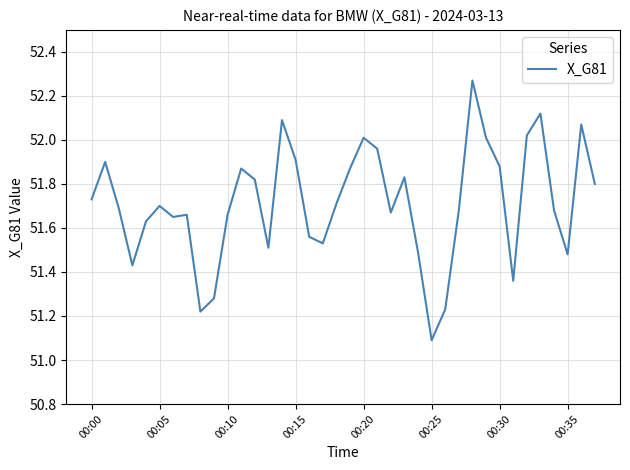

What is the minimum value shown in the chart?

51.1